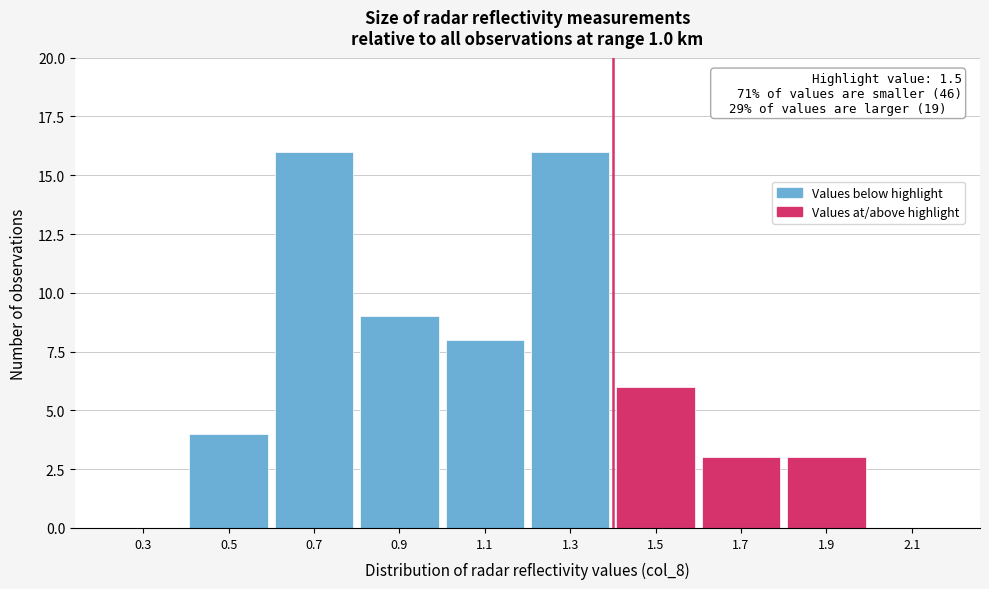

Is it true that the value at 0.3 is 7?

False